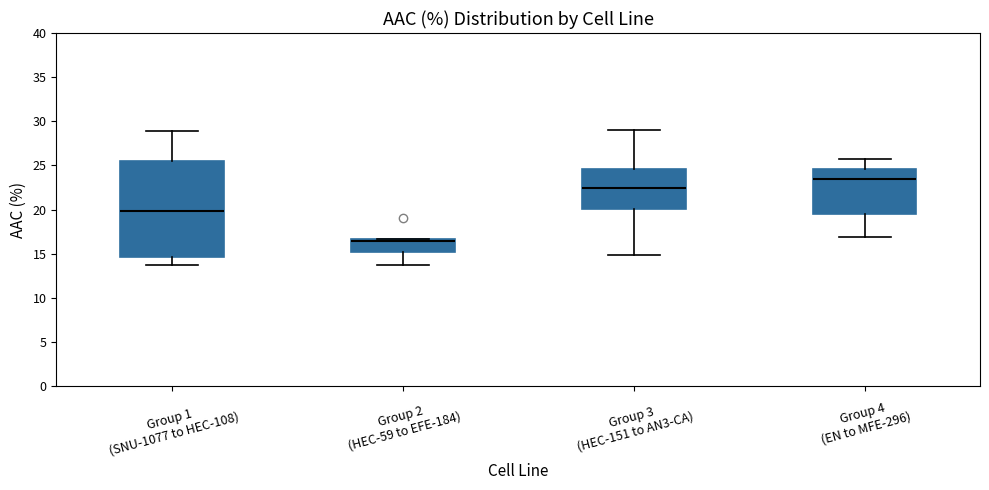

Which box is the tallest, from its lower edge to its upper edge?

Group 1 (SNU-1077 to HEC-108)